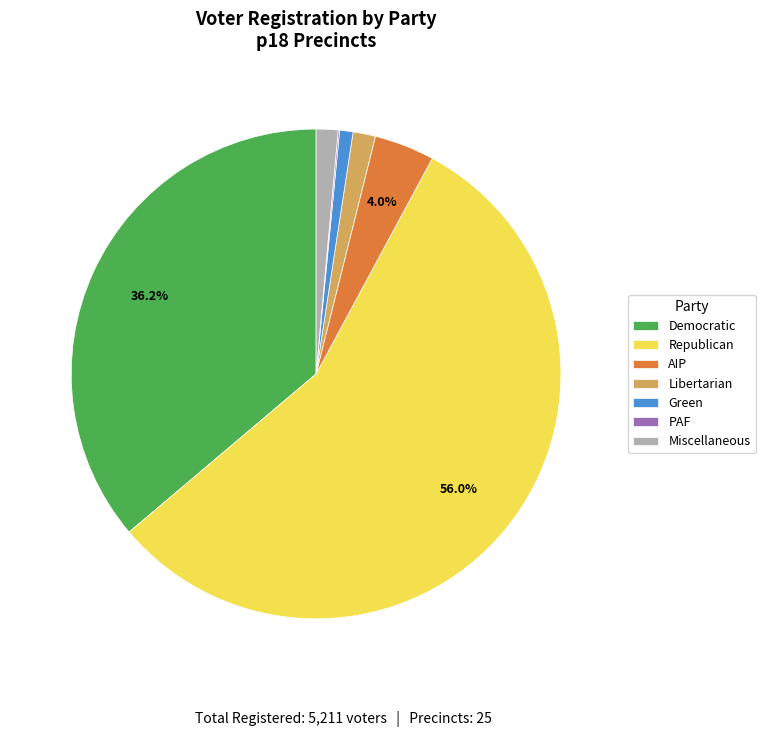

Which slice is the largest?

Republican